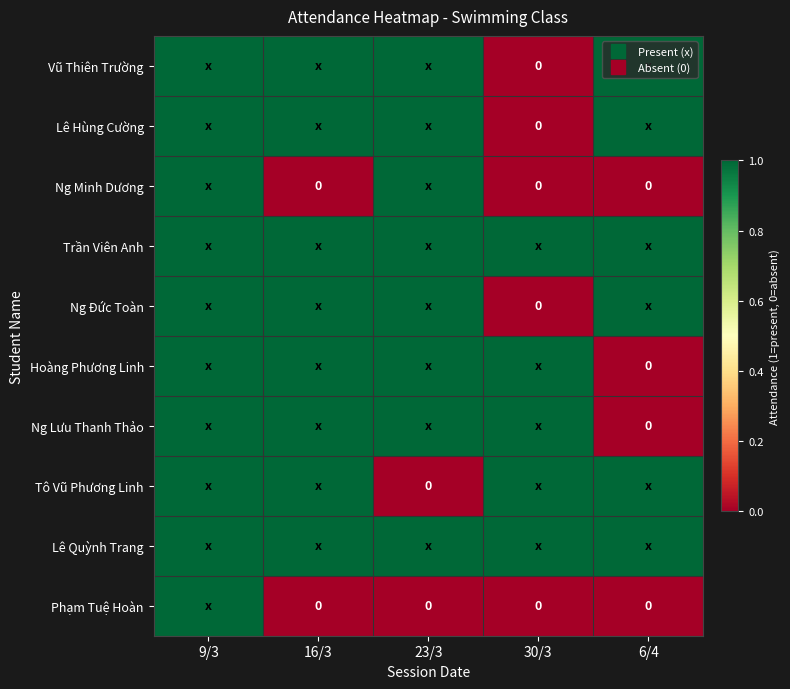

At which label is Ng Lưu Thanh Thảo closest to 0?

6/4